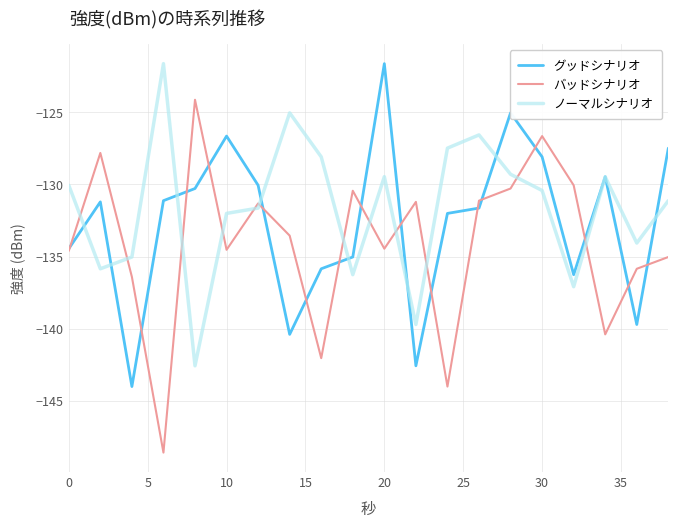

True or false: バッドシナリオ and ノーマルシナリオ cross at least once.

True